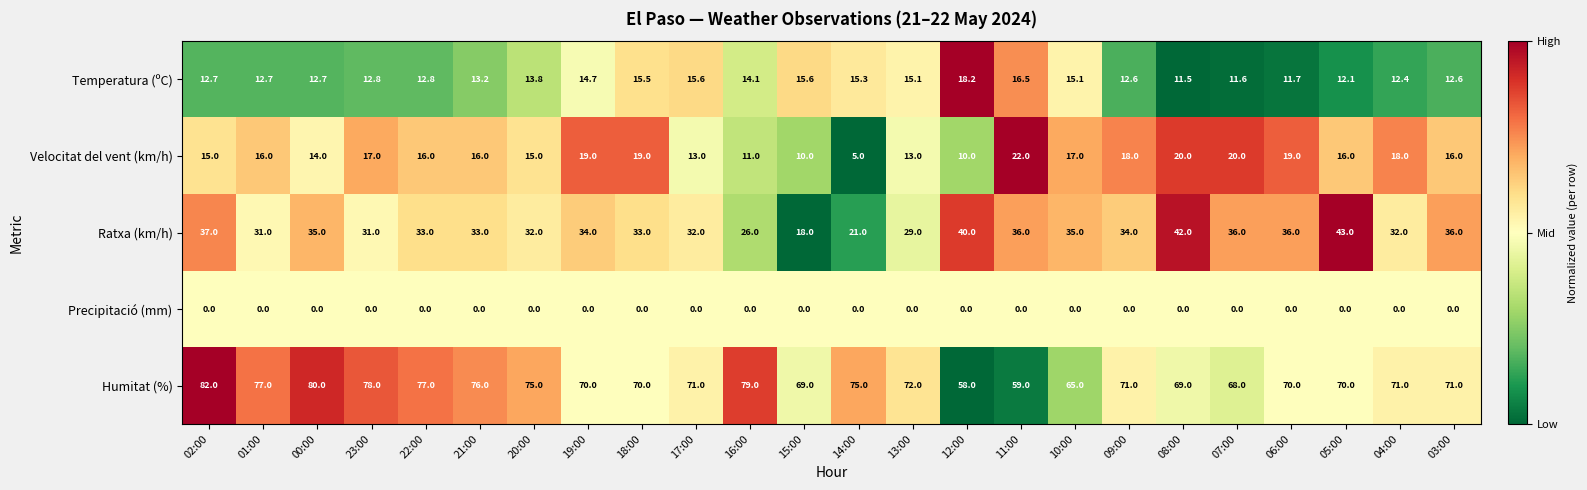

Count the number of data series in this chart.

5